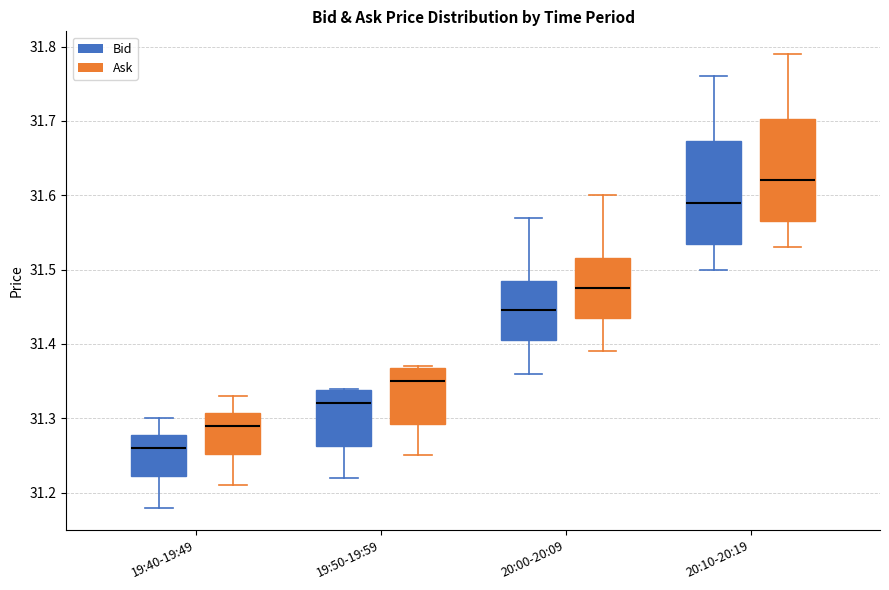

Which box has the lowest median line?

19:40-19:49 (Bid)